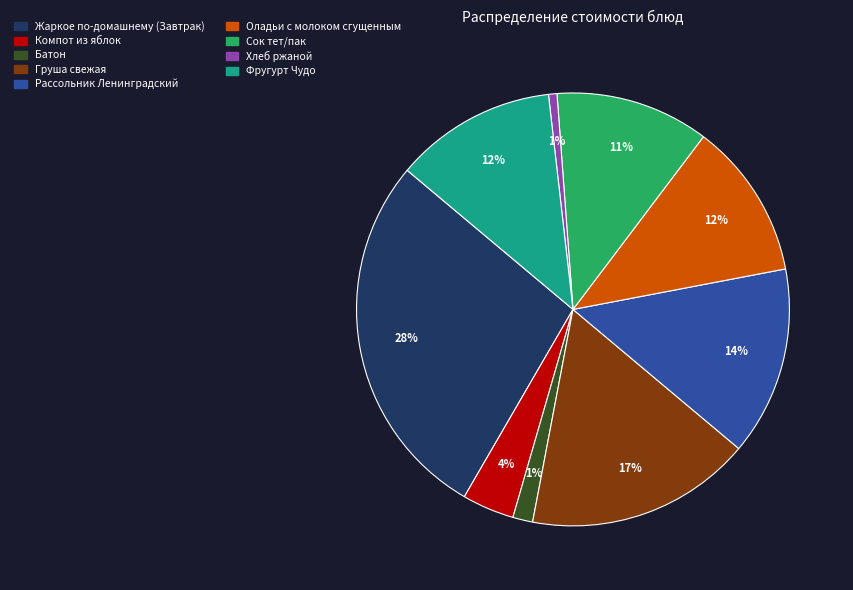

True or false: Оладьи с молоком сгущенным accounts for 12% of the total.

True